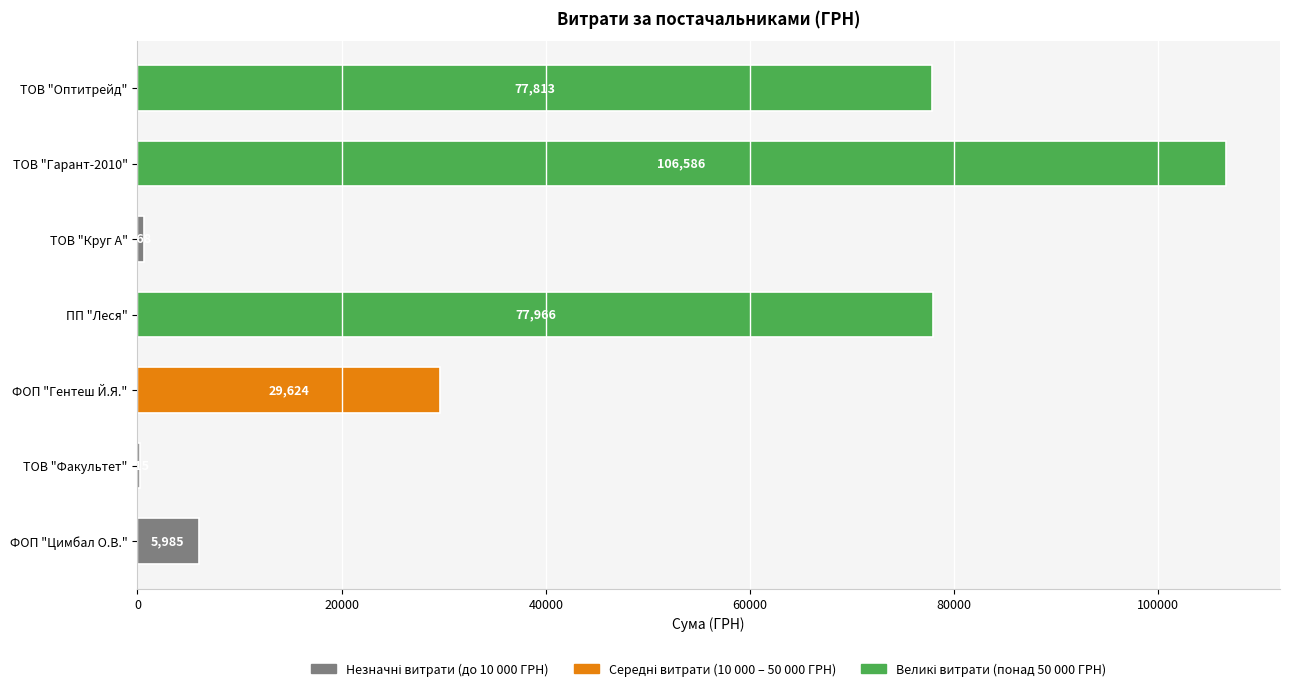

How many values exceed 29624?

4